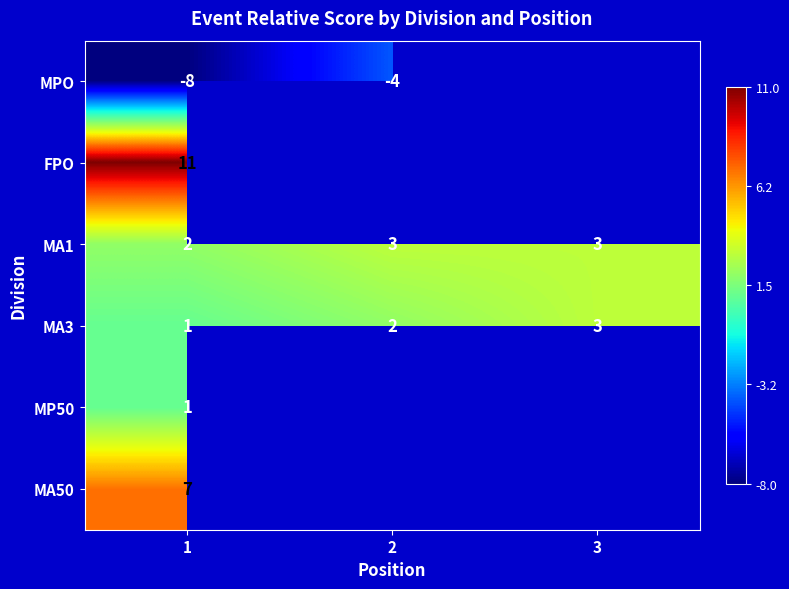

The MA1 series shows 3 at 3. True or false?

True